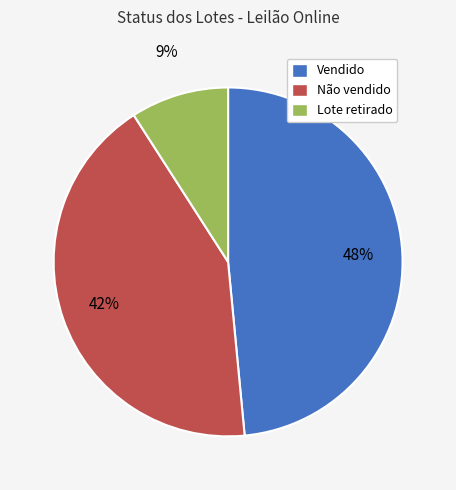

True or false: Não vendido accounts for 42% of the total.

True